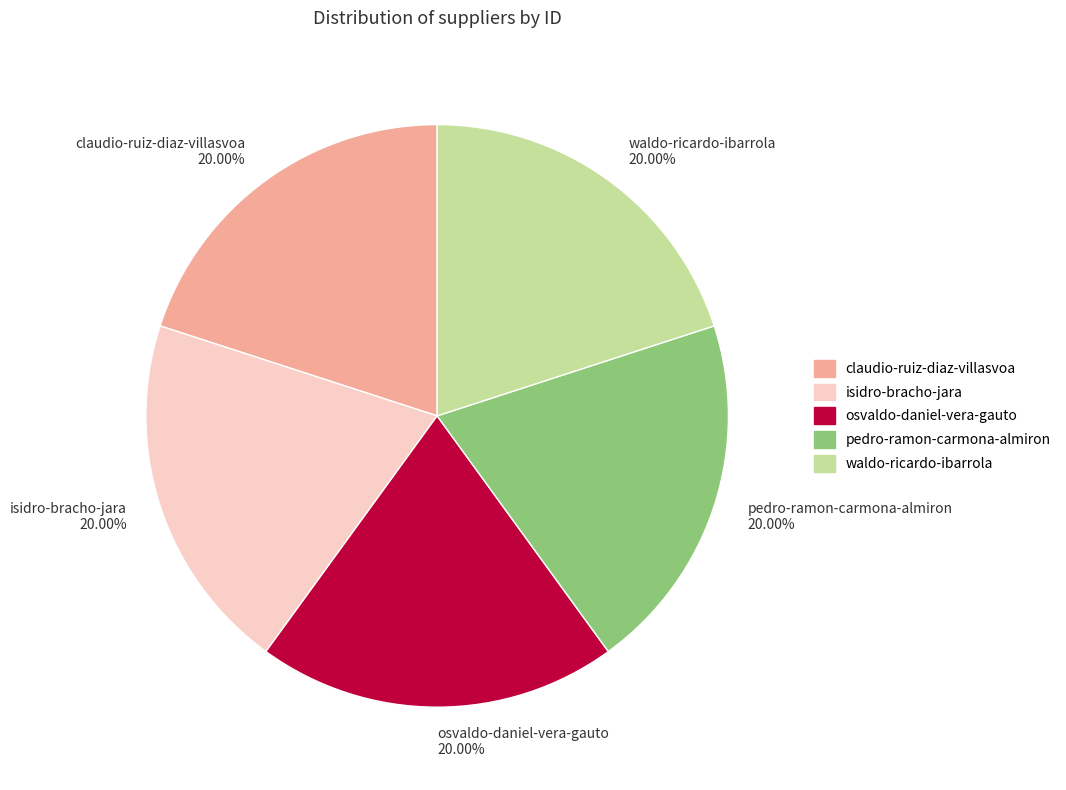

To the nearest percent, what portion does waldo-ricardo-ibarrola represent?

20%